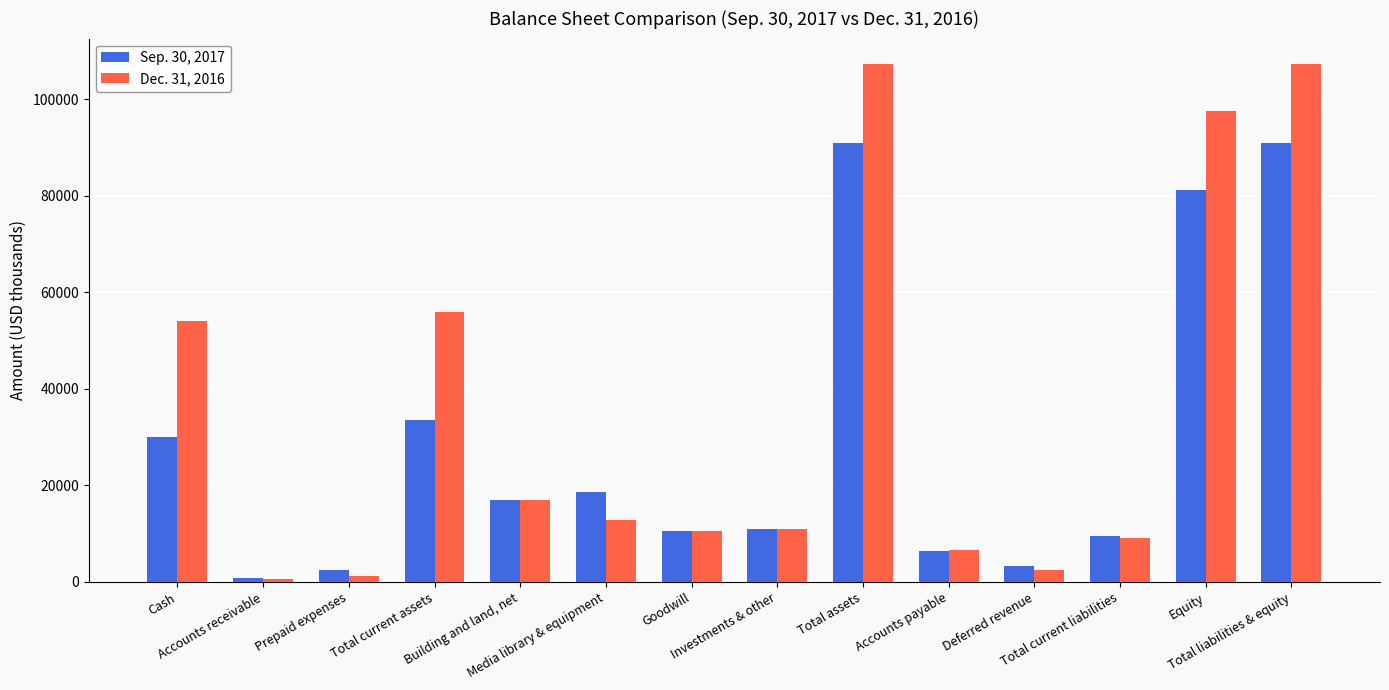

How many values in the Dec. 31, 2016 series are below 12861?

7